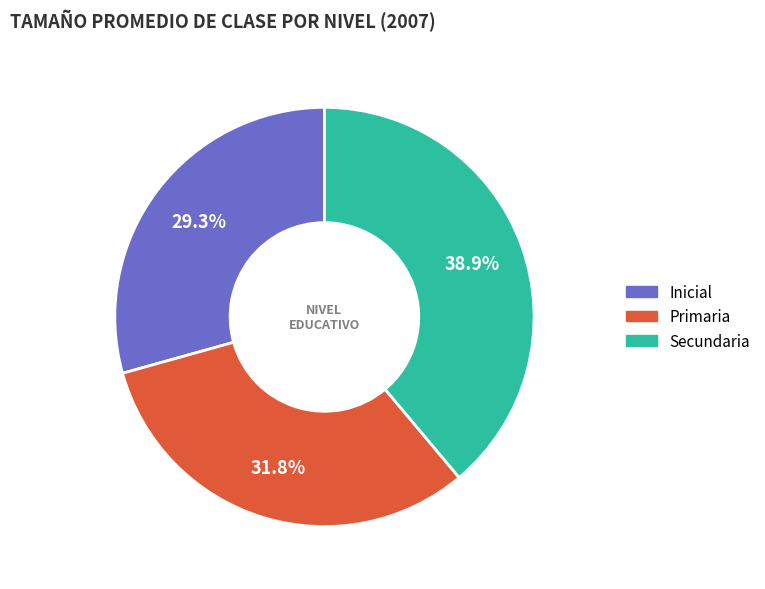

Is Secundaria the majority of the pie?

No